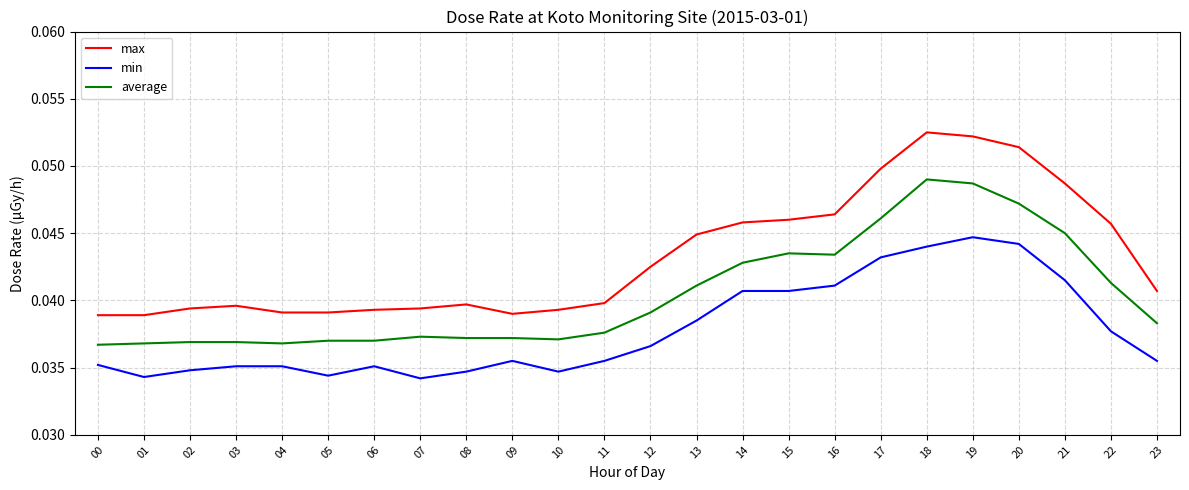

Which series changed the most between 06 and 13?

max